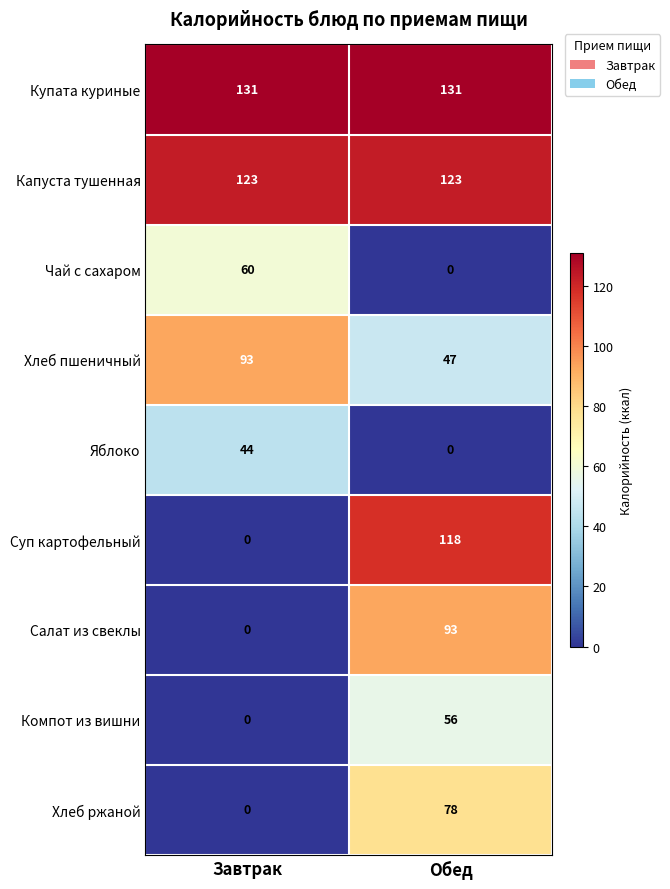

What is the difference between the maximum and minimum values in the Чай с сахаром series?

60